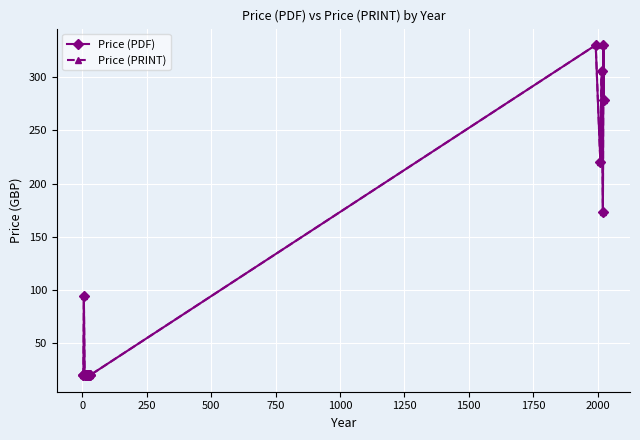

Does the chart have visible grid lines?

Yes